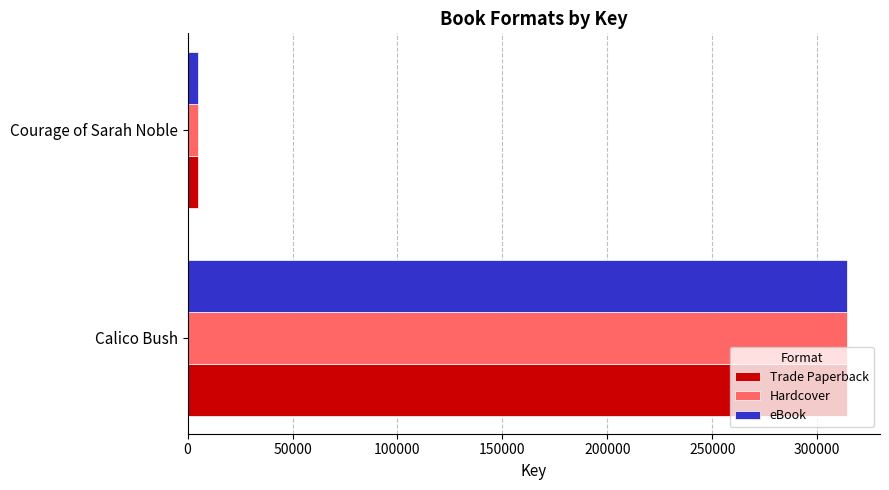

What is the highest value of the Trade Paperback series?

314260